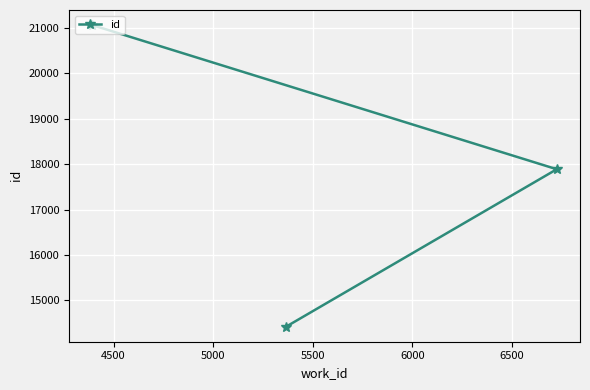

What is the sum of all values?

53369